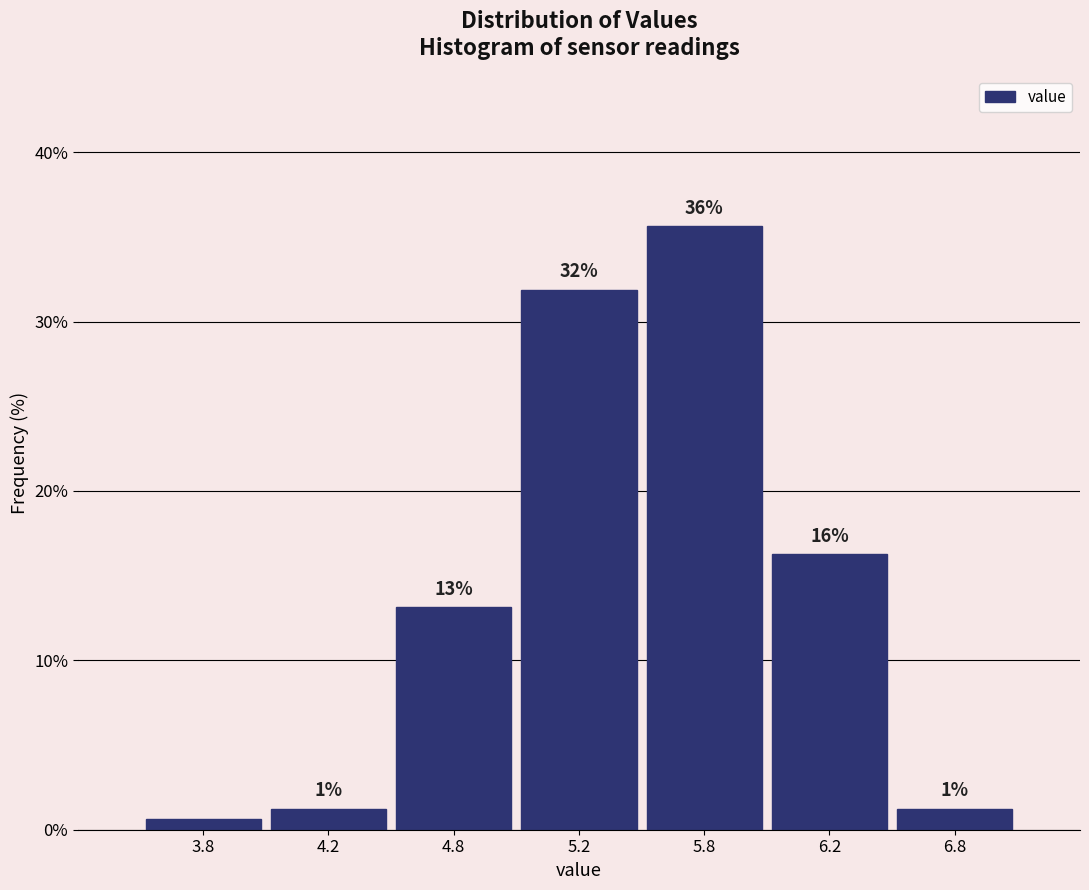

How many bars are there in total?

7